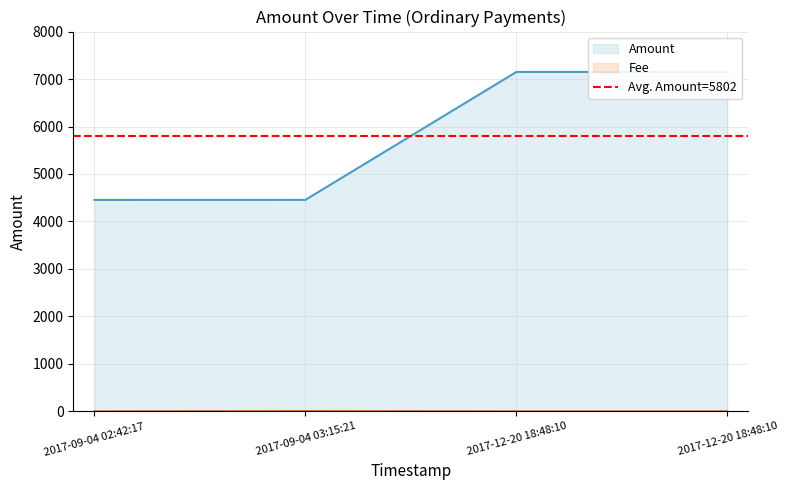

How many lines are shown in the chart?

2